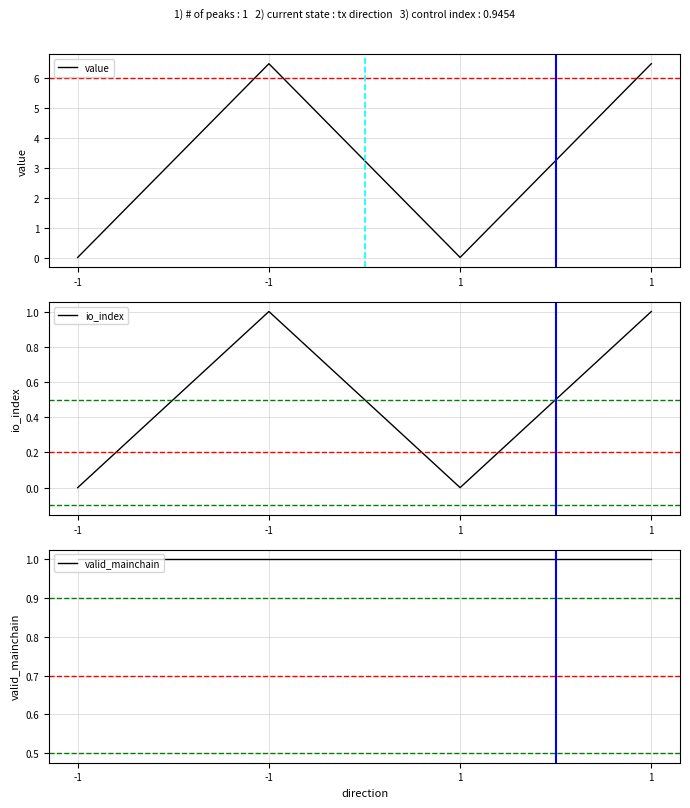

List the series in order of their overall mean, lowest first.

io_index, valid_mainchain, value